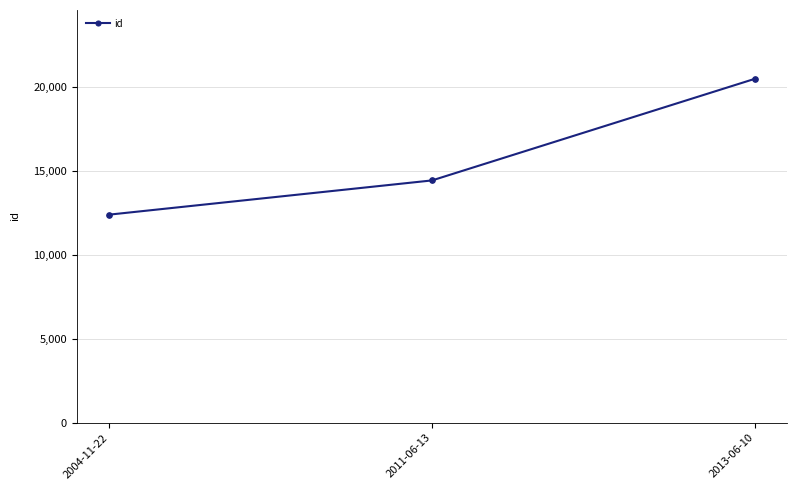

What is the label of the 3rd point from the left?

2013-06-10